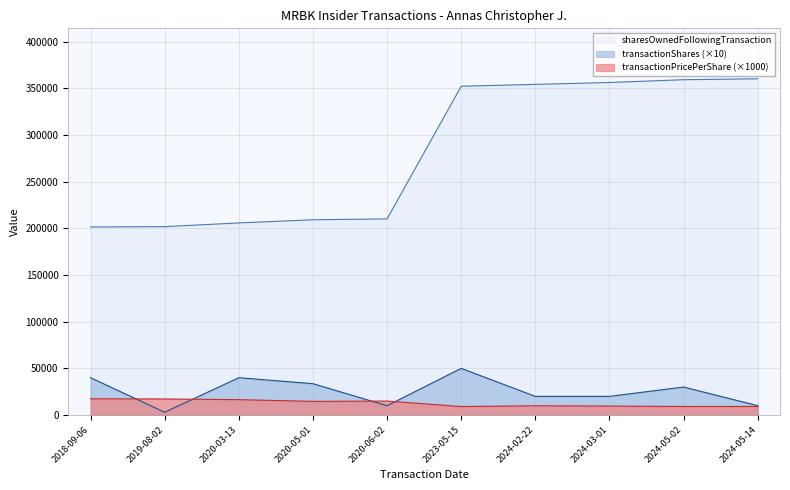

Which series has the largest range (max minus min)?

sharesOwnedFollowingTransaction